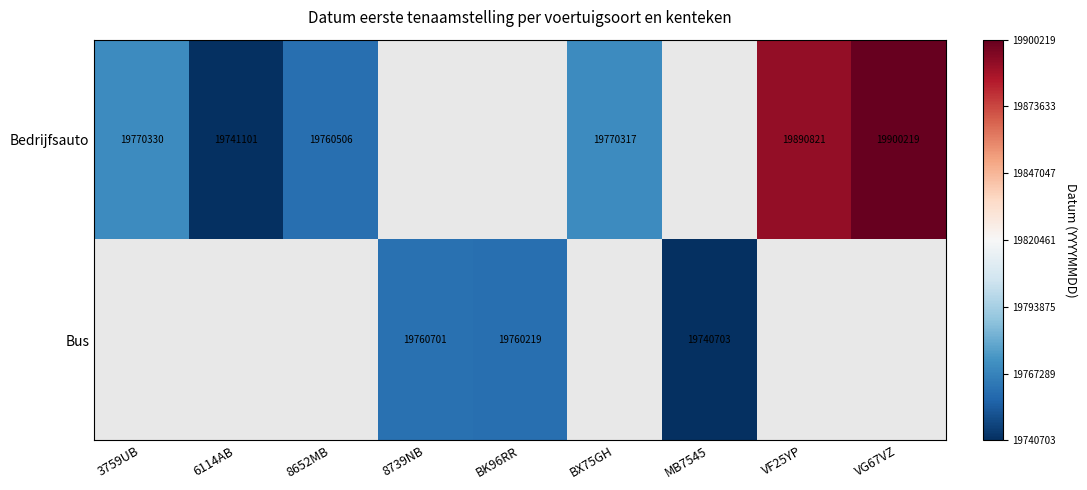

What is the difference between the Bus values at MB7545 and BK96RR?

19516